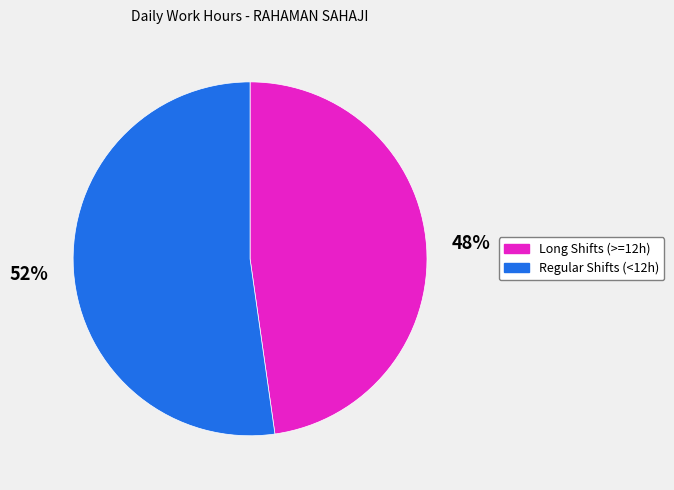

To the nearest percent, what is the average slice percentage?

50%